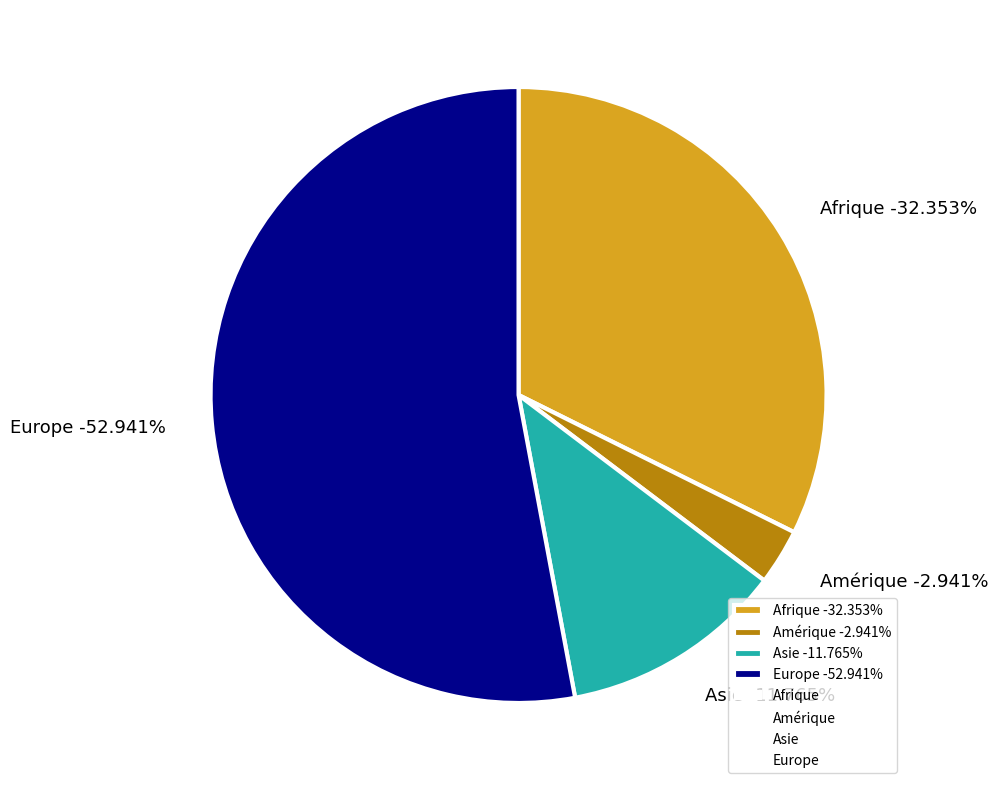

To the nearest percent, what is the average slice percentage?

25%